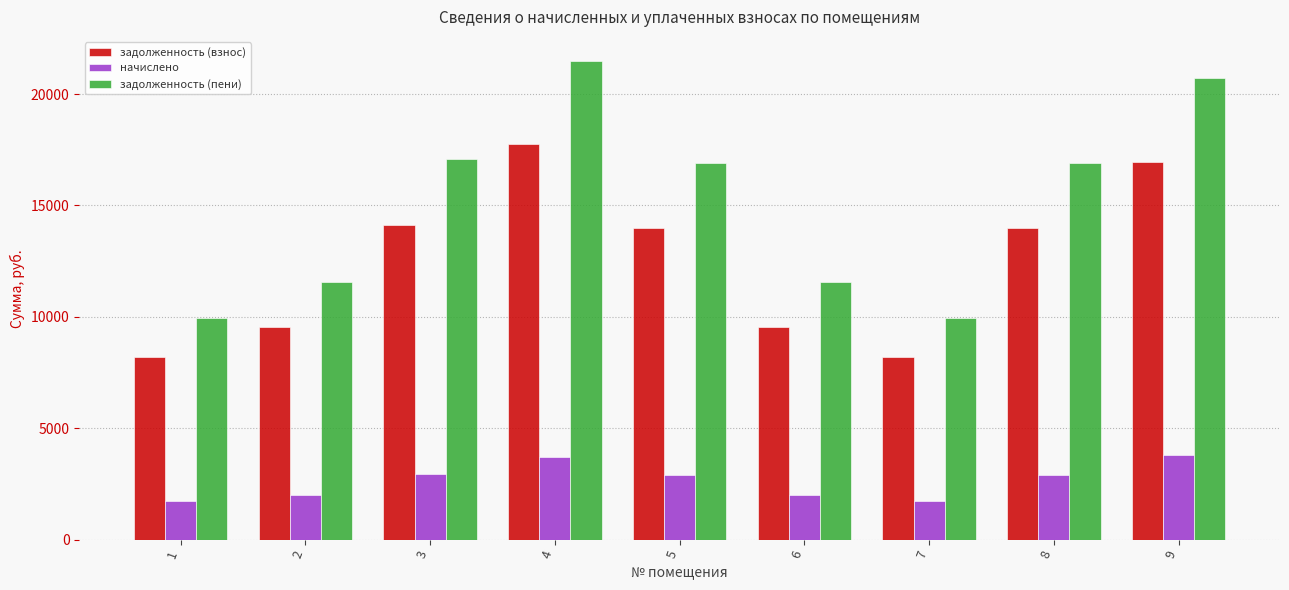

What are all the series names shown in the legend?

задолженность (взнос), начислено, задолженность (пени)